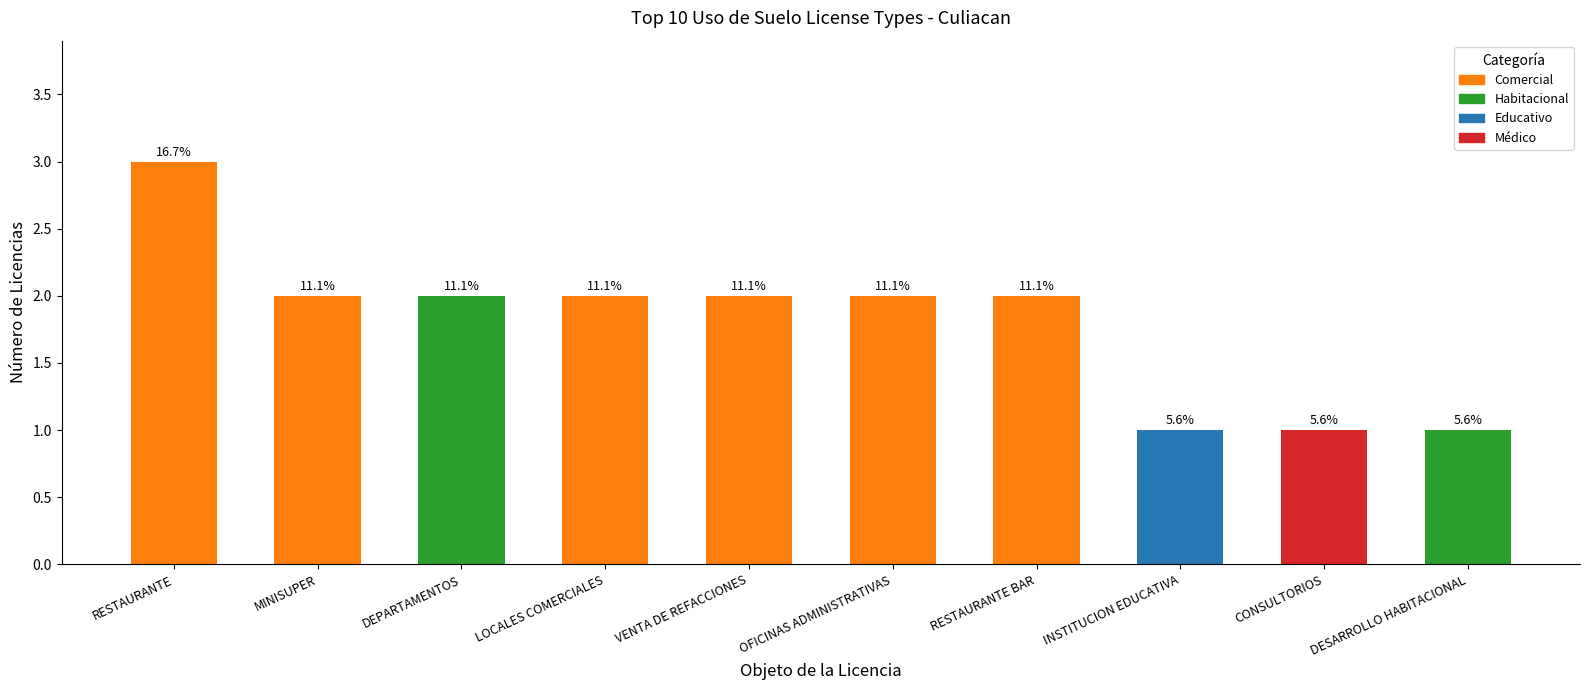

Are the bars horizontal?

No